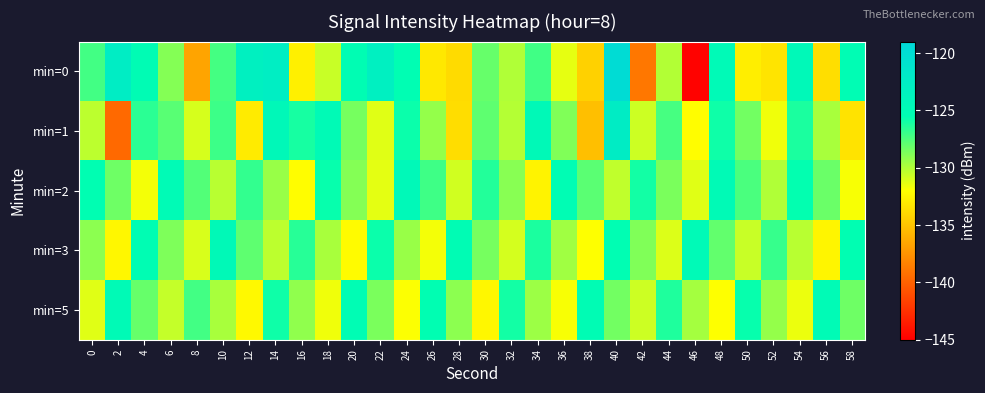

Reading left to right, what are all the values shown in this chart?

min=0: 0=-127.2	2=-122.5	4=-125.1	6=-128.9	8=-136.6	10=-127.2	12=-123.1	14=-122.6	16=-132.7	18=-130.6	20=-125.3	22=-123.0	24=-125.4	26=-133.1	28=-133.8	30=-128.1	32=-130.0	34=-127.2	36=-131.3	38=-134.3	40=-119.7	42=-138.9	44=-130.1	46=-144.8	48=-124.7	50=-132.8	52=-133.4	54=-124.5	56=-133.6	58=-125.2
min=1: 0=-130.3	2=-139.6	4=-126.6	6=-127.7	8=-131.0	10=-127.1	12=-133.0	14=-124.4	16=-126.1	18=-124.8	20=-128.5	22=-131.2	24=-125.8	26=-129.3	28=-133.7	30=-127.9	32=-130.1	34=-124.6	36=-128.8	38=-135.2	40=-122.4	42=-130.7	44=-127.3	46=-132.1	48=-125.9	50=-128.4	52=-131.6	54=-126.2	56=-129.8	58=-133.4
min=2: 0=-125.5	2=-128.3	4=-131.7	6=-124.9	8=-127.6	10=-130.2	12=-126.8	14=-129.4	16=-132.1	18=-125.7	20=-128.9	22=-131.3	24=-124.5	26=-127.1	28=-130.8	30=-126.4	32=-129.0	34=-132.6	36=-125.2	38=-127.8	40=-130.4	42=-126.0	44=-128.6	46=-131.2	48=-124.8	50=-127.4	52=-130.0	54=-125.6	56=-128.2	58=-131.8
min=3: 0=-129.1	2=-132.4	4=-125.3	6=-128.7	8=-131.0	10=-124.6	12=-127.9	14=-130.3	16=-126.5	18=-129.8	20=-132.2	22=-125.8	24=-129.4	26=-131.7	28=-125.1	30=-128.5	32=-130.9	34=-126.2	36=-129.6	38=-132.0	40=-125.4	42=-128.8	44=-131.1	46=-124.7	48=-128.0	50=-130.6	52=-126.9	54=-130.2	56=-132.5	58=-125.5
min=5: 0=-131.2	2=-124.8	4=-128.1	6=-130.5	8=-127.2	10=-129.8	12=-132.3	14=-125.9	16=-129.2	18=-131.6	20=-125.2	22=-128.6	24=-131.9	26=-125.5	28=-129.1	30=-132.4	32=-126.0	34=-129.5	36=-131.8	38=-125.1	40=-128.4	42=-130.7	44=-126.3	46=-129.7	48=-132.0	50=-125.7	52=-129.3	54=-131.5	56=-124.9	58=-128.3